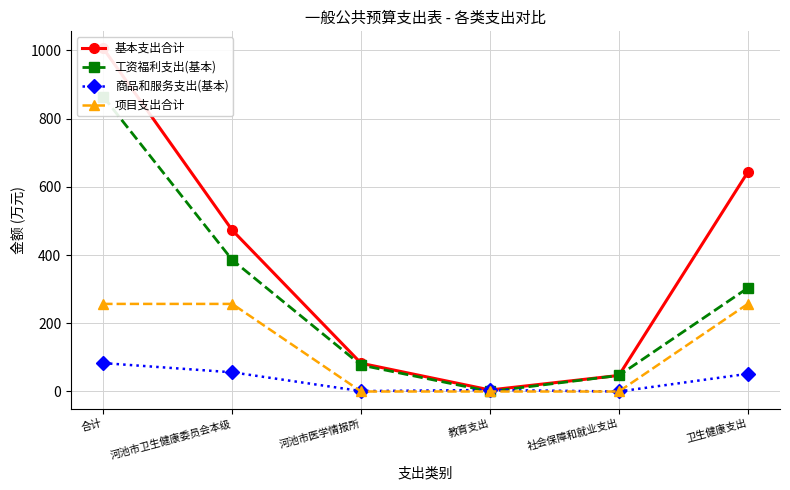

How many lines are shown in the chart?

4